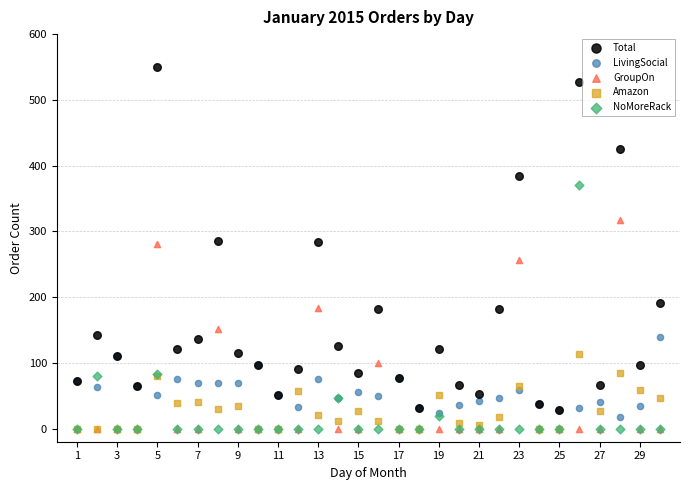

Which series reaches the maximum Y coordinate?

Total